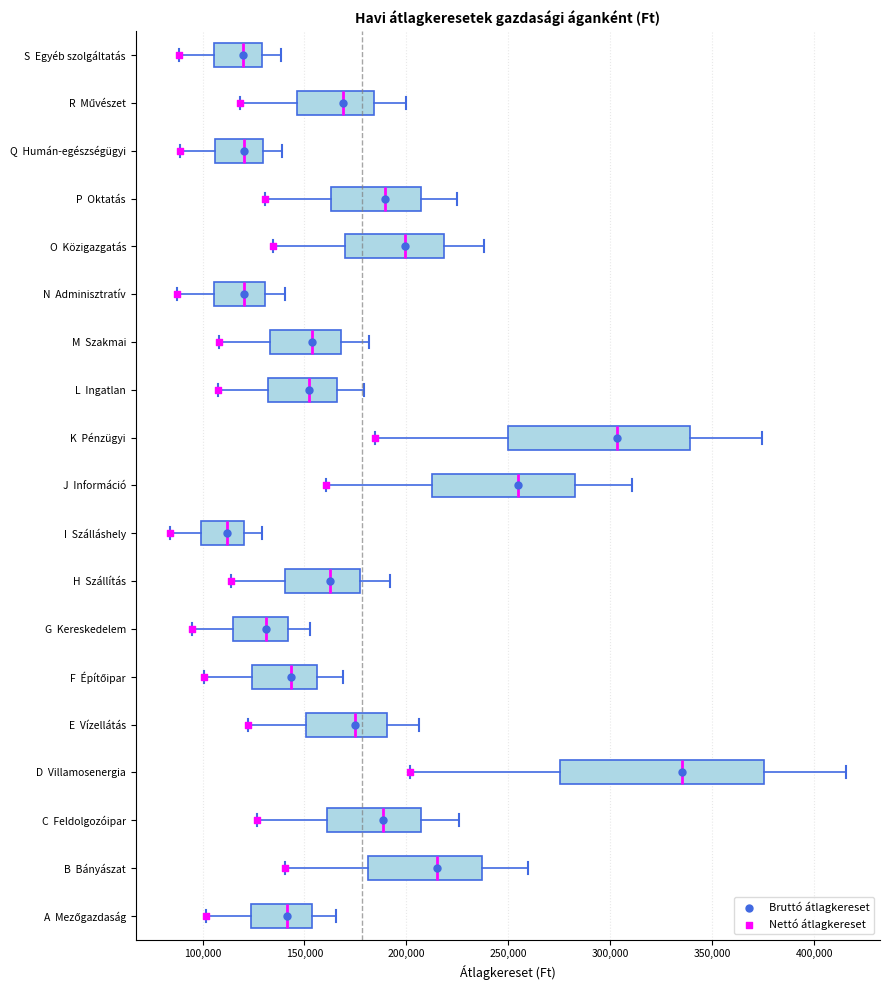

Where does the left whisker of the box for E Vízellátás end on the x-axis? The values are not printed on the chart, so give them approximately, as read against the axis.

120000